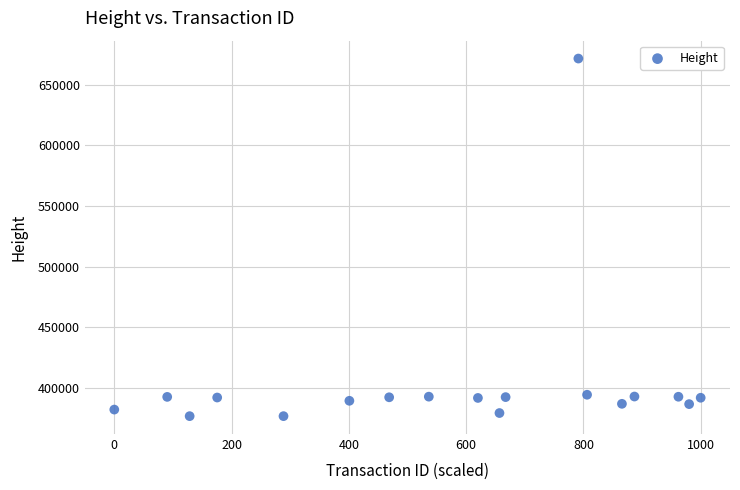

What is the range of Y values (max minus min)?

295291